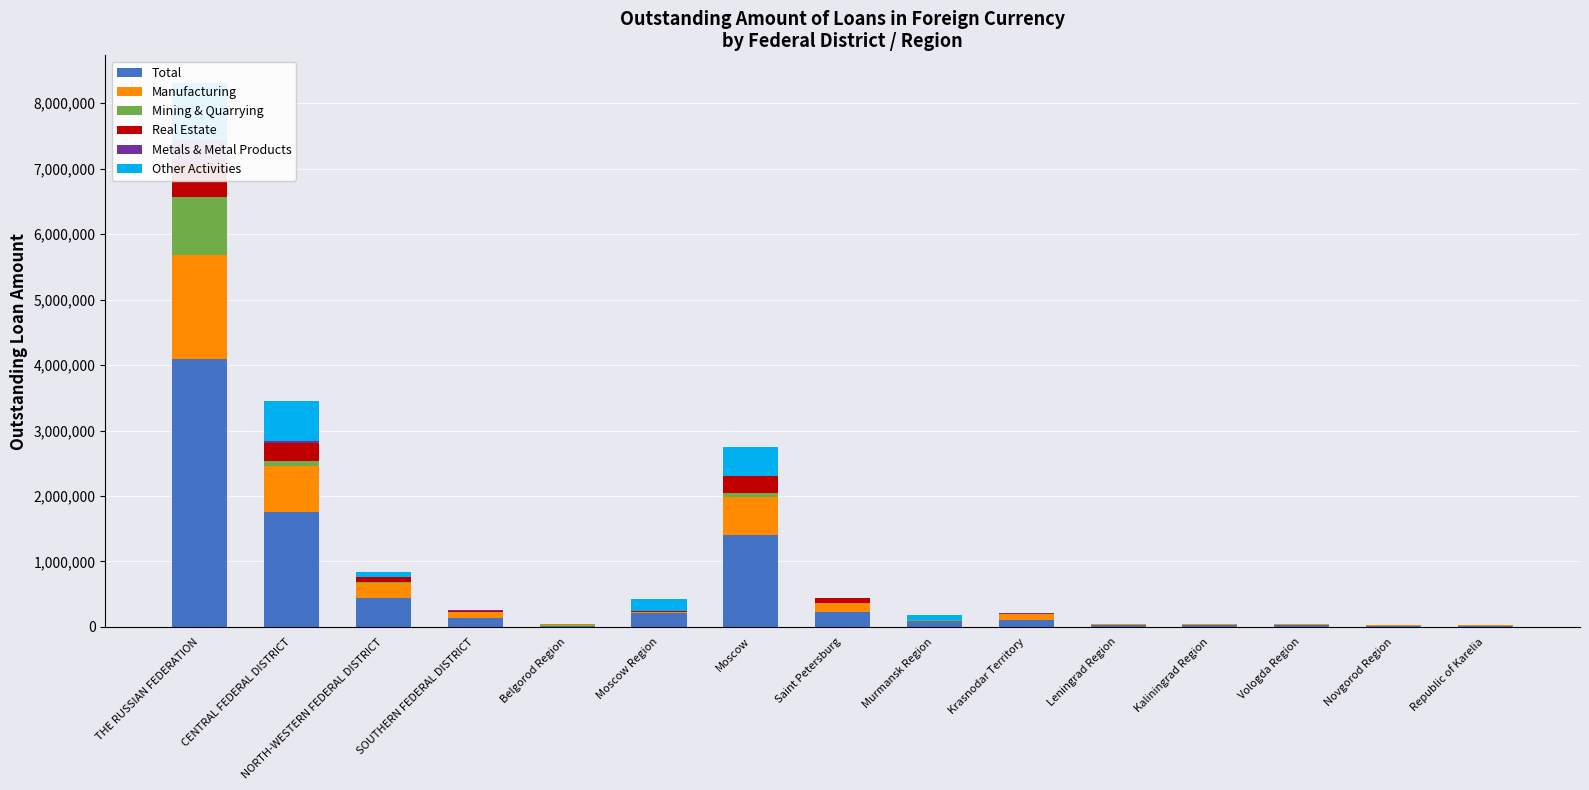

True or false: Real Estate has a value of 5040 at SOUTHERN FEDERAL DISTRICT.

False